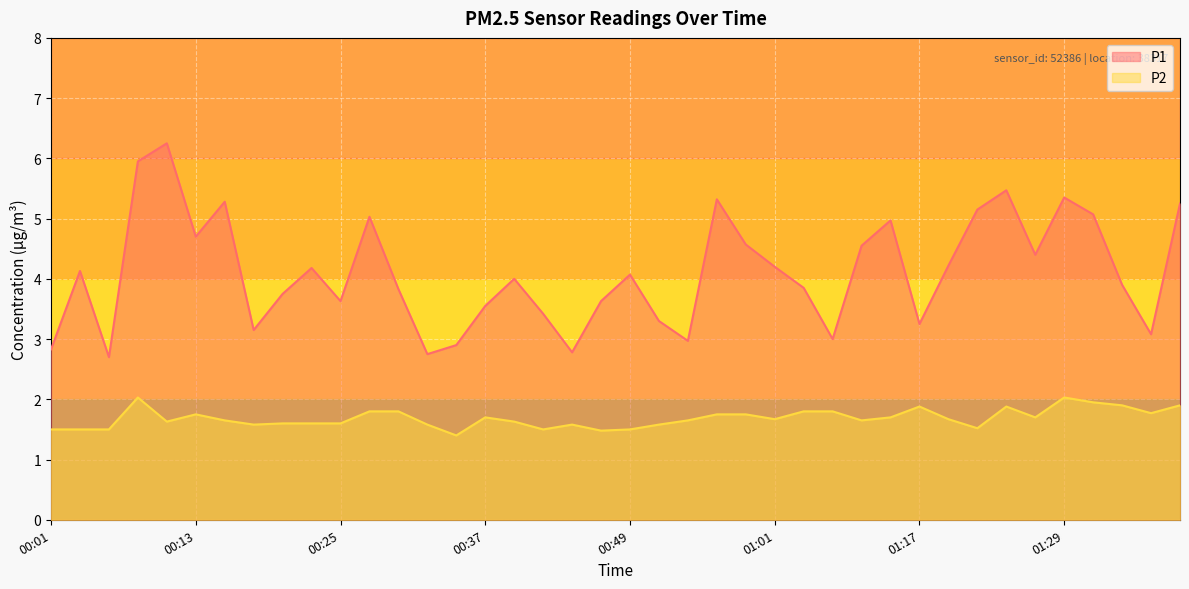

What are all the series names shown in the legend?

P1, P2